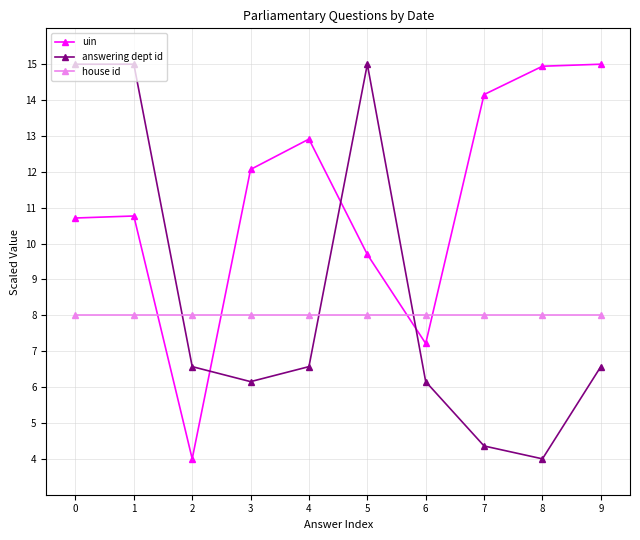

What are all the series names shown in the legend?

uin, answering dept id, house id